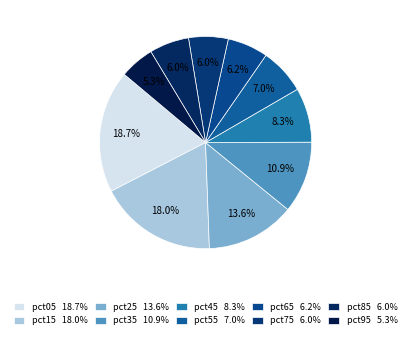

How many slices are in this pie chart?

10